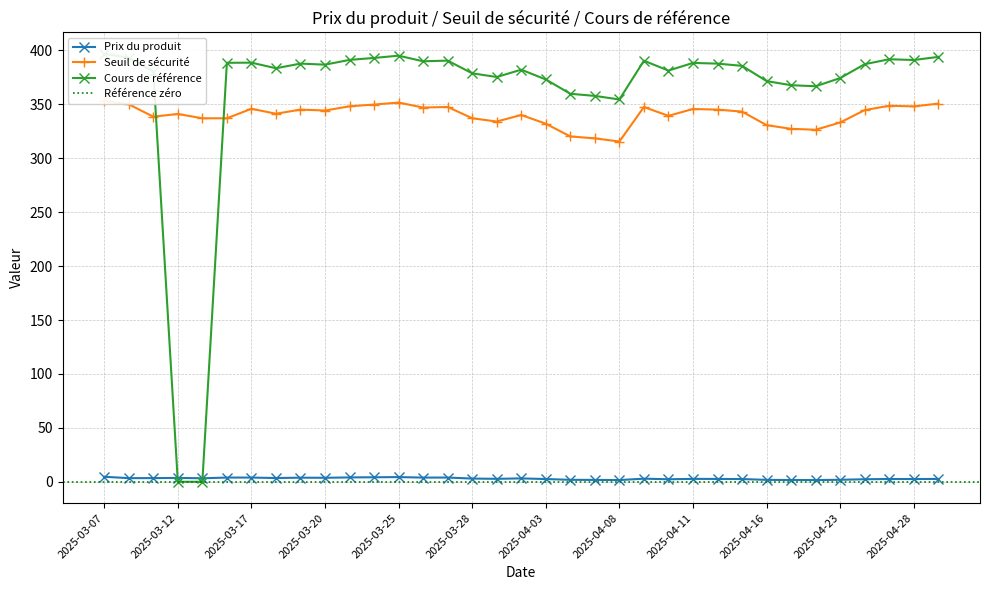

What is the sum of all Cours de référence values?

12626.7